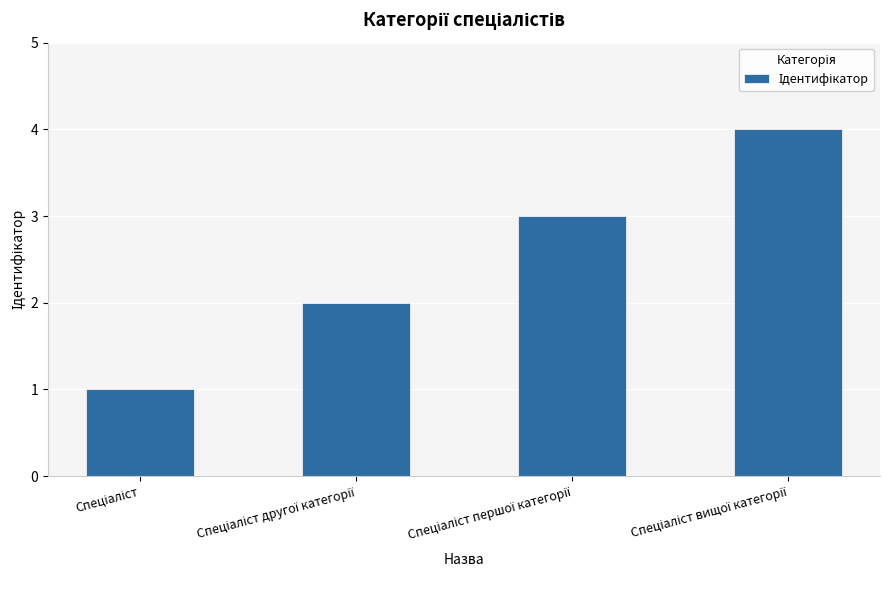

How many data points does each series have?

4